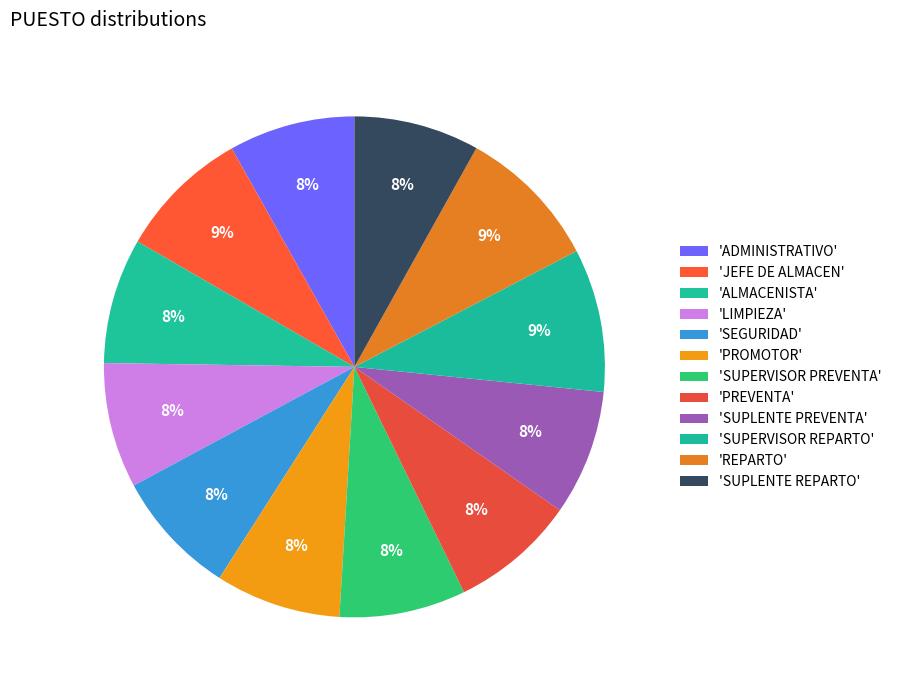

How many segments does this pie chart have?

12